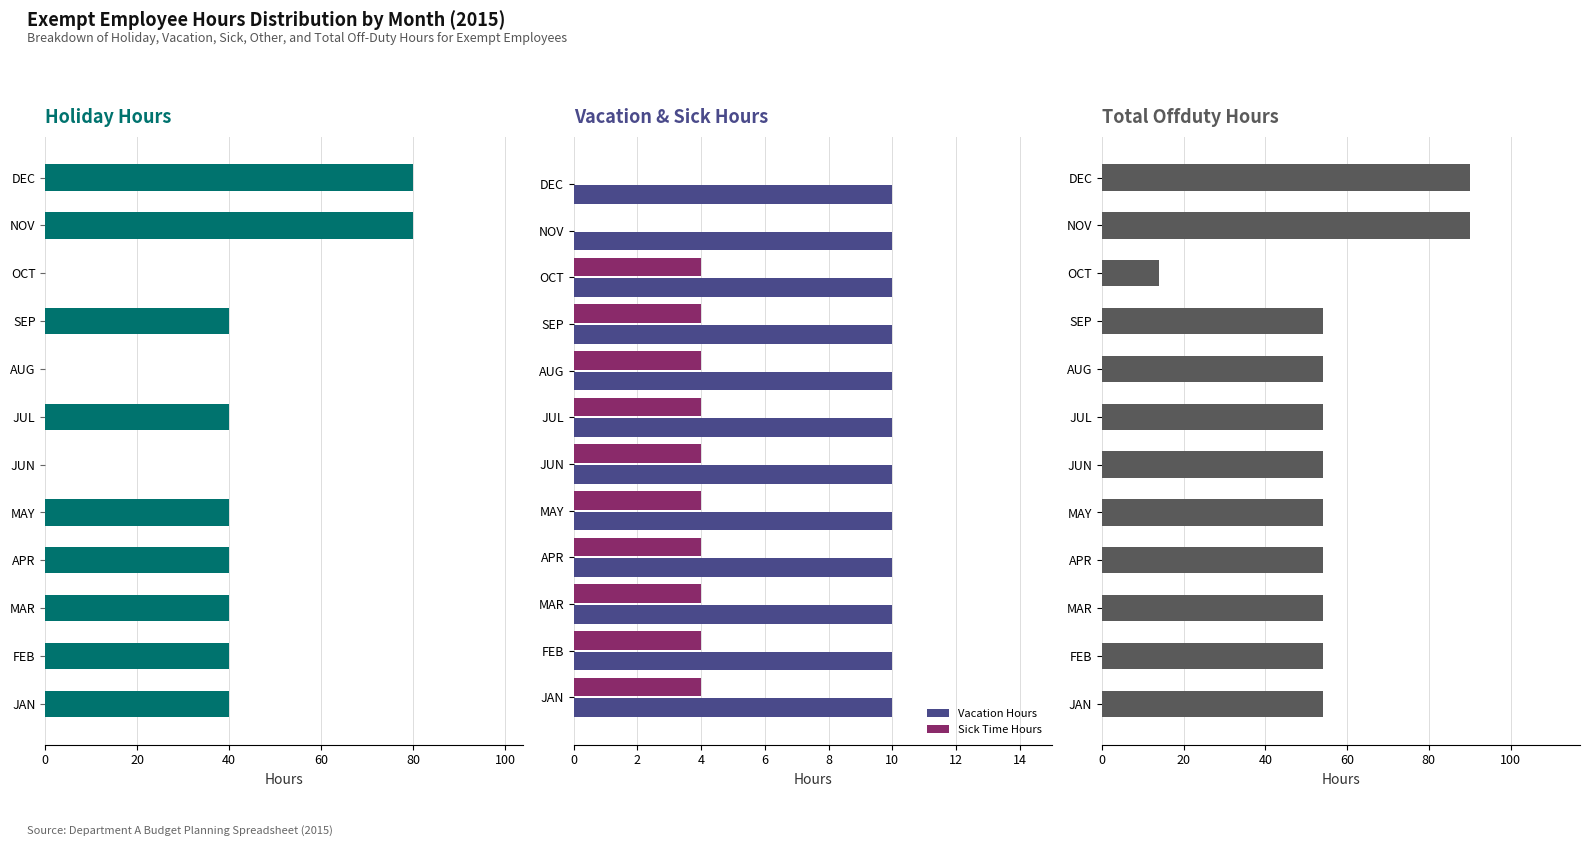

True or false: Sick Time Hours has a value of 4 at OCT.

True